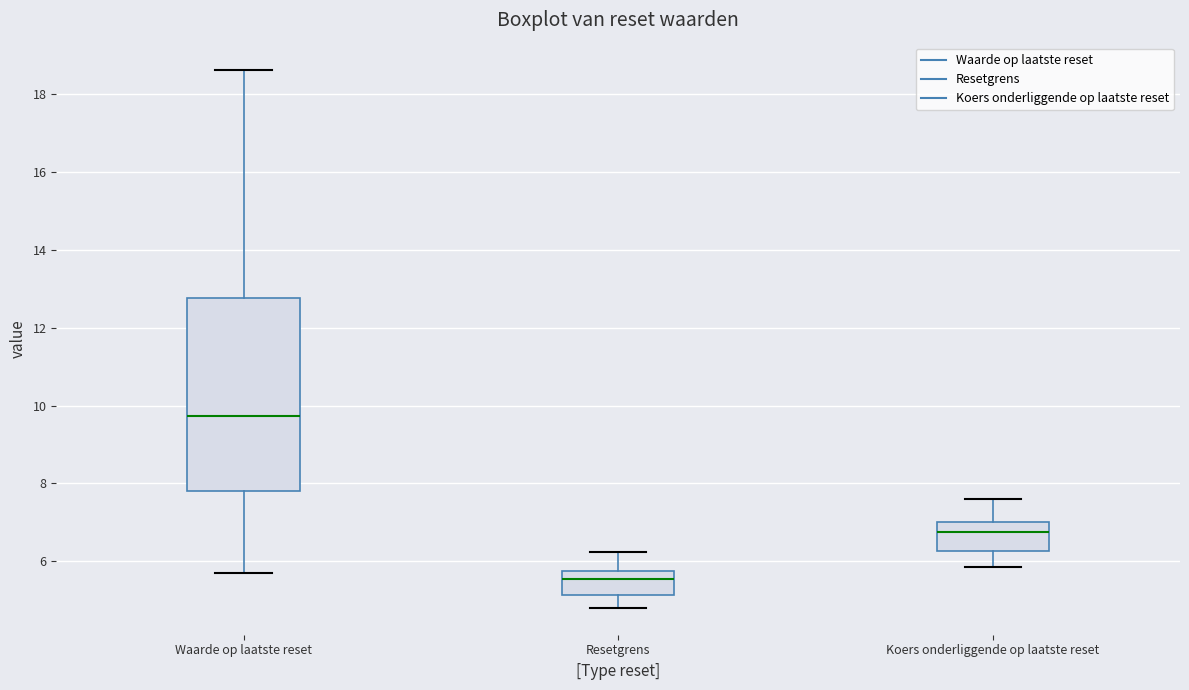

Where does the lower whisker of the box for Koers onderliggende op laatste reset end on the y-axis? The values are not printed on the chart, so give them approximately, as read against the axis.

5.8